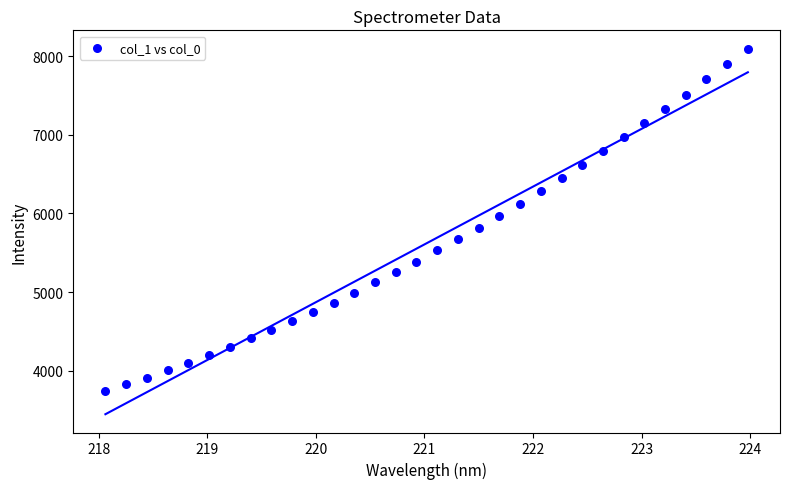

What is the range of Y values (max minus min)?

4354.9